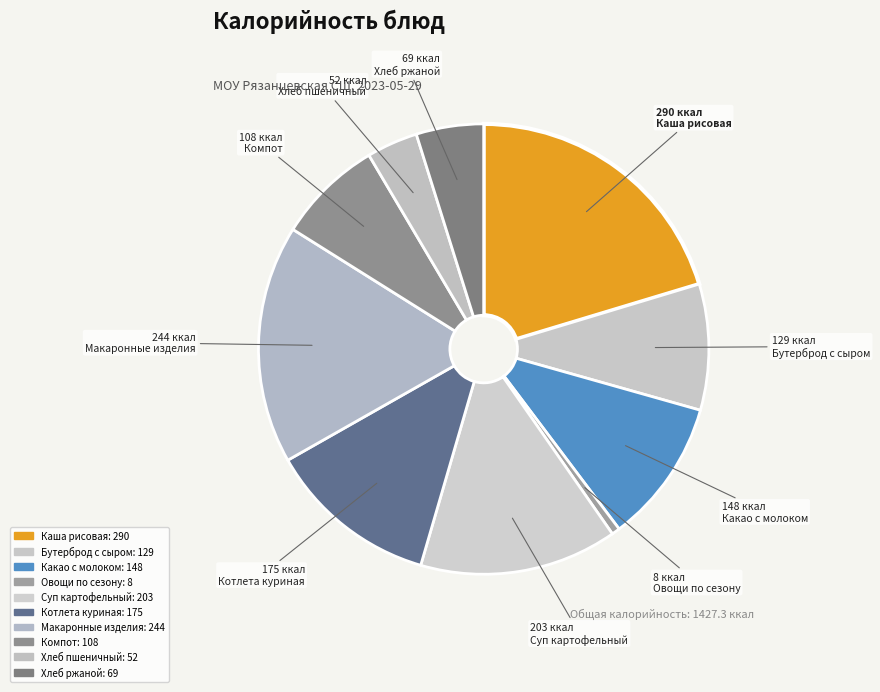

How many slices are in this pie chart?

10